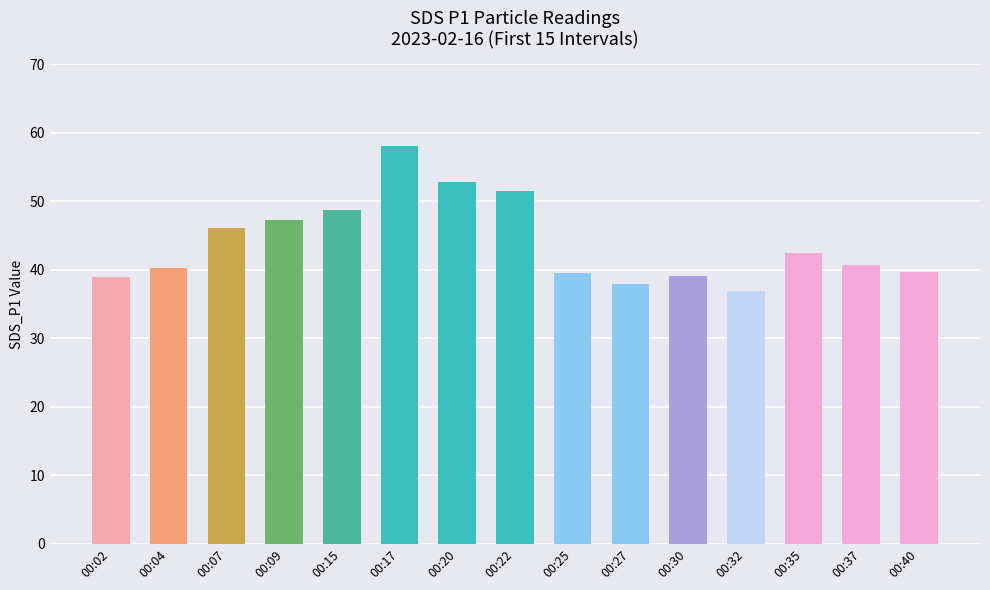

What is the sum of all values?

660.2